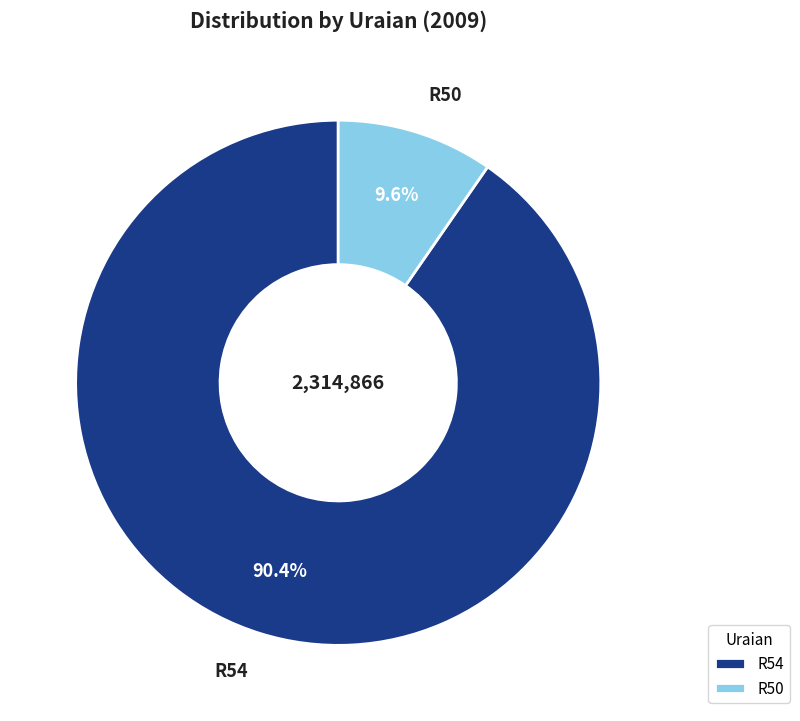

To the nearest percent, what portion does R50 represent?

10%